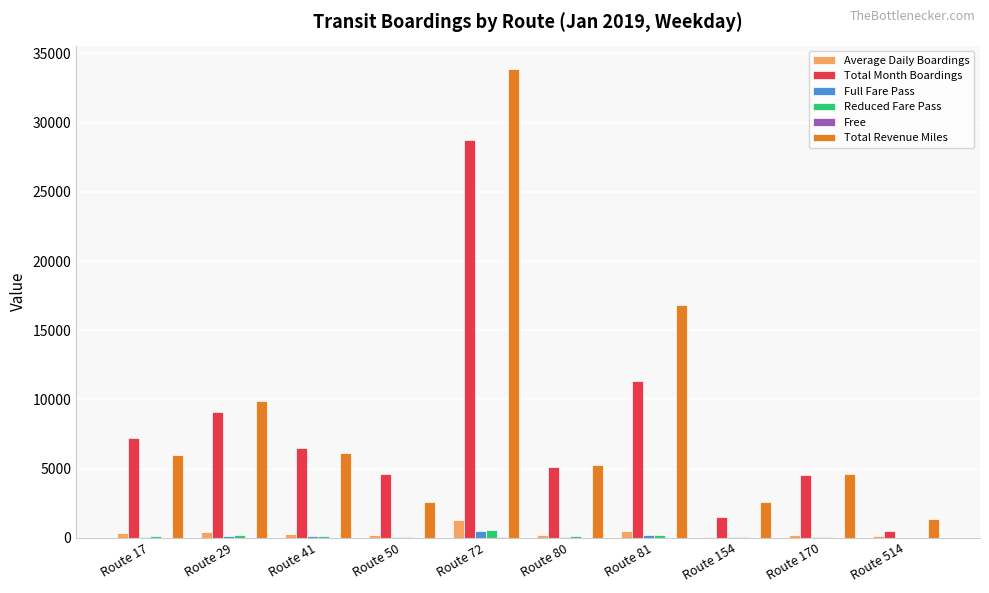

Count the number of categories in the chart.

10